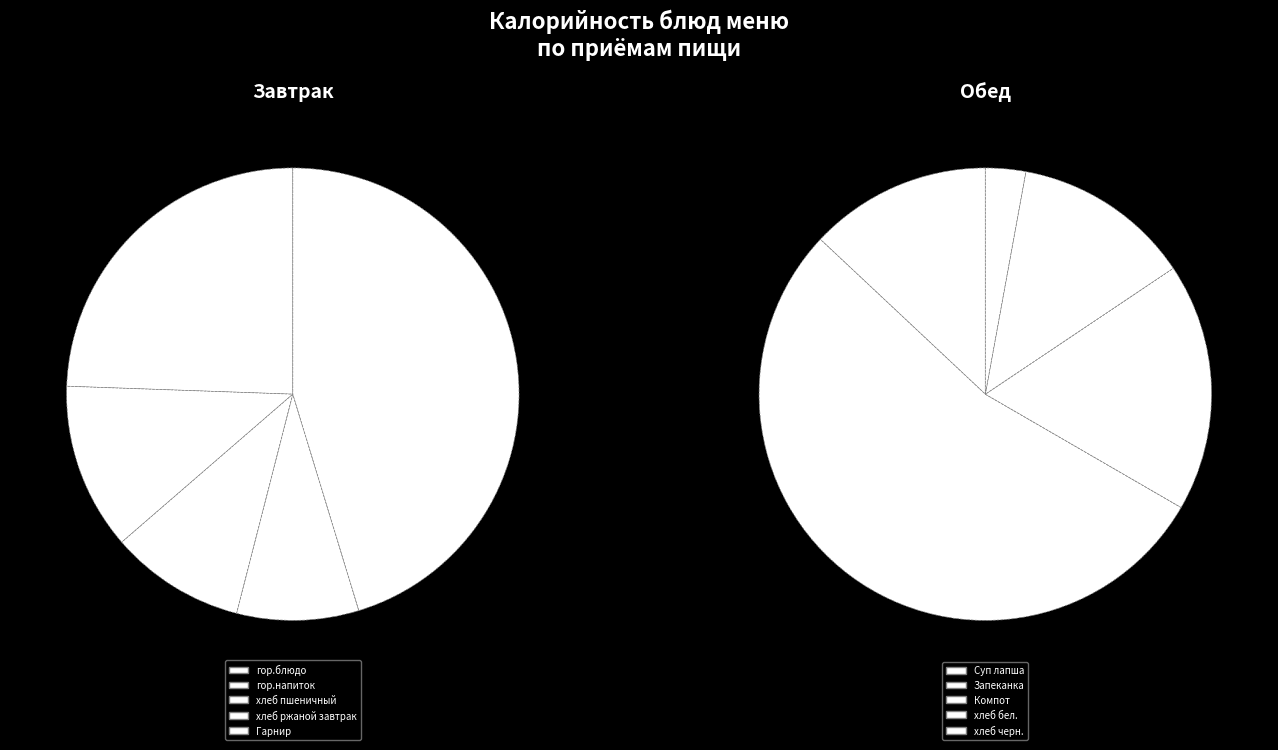

To the nearest percent, what is the difference between the largest and smallest slice percentages?

31%